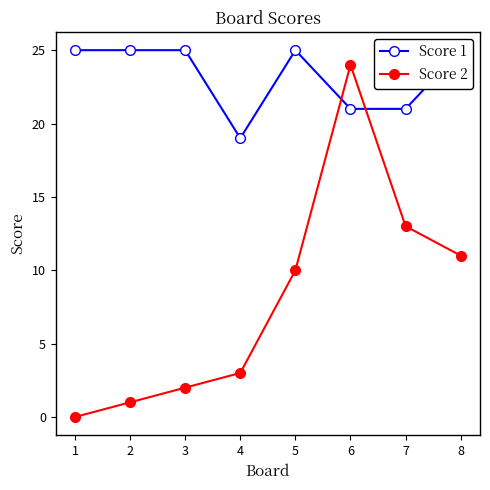

In Score 1, how many points are lower than both neighbors (excluding endpoints)?

1